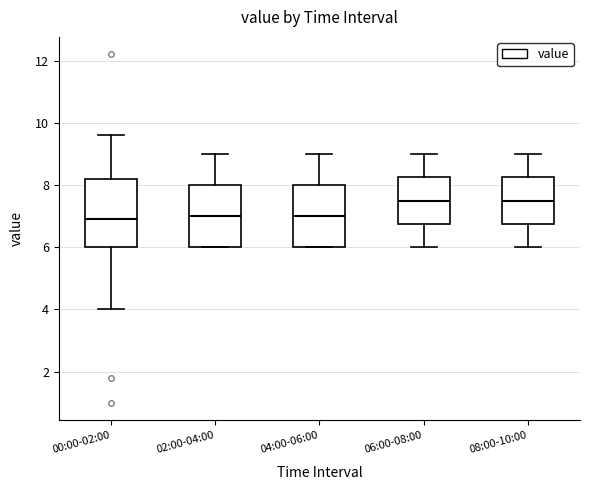

Where does the median line of the box for 00:00-02:00 sit on the y-axis? The values are not printed on the chart, so give them approximately, as read against the axis.

7.0